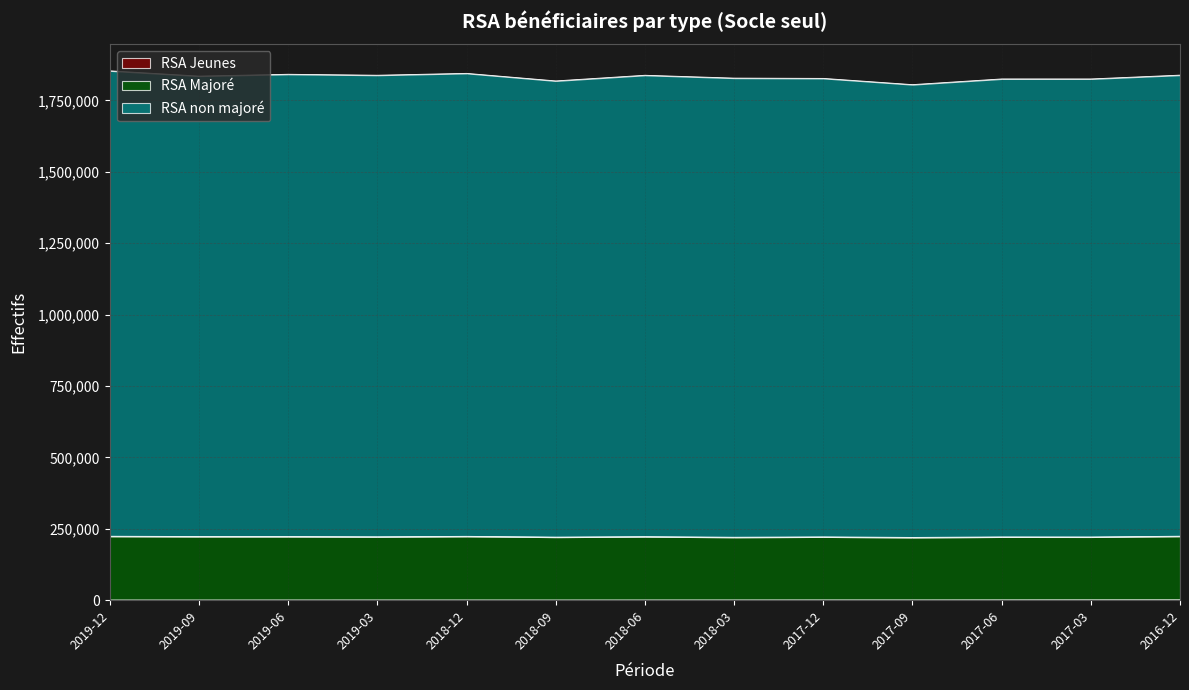

True or false: RSA non majoré has more than 0 interior local peaks.

True